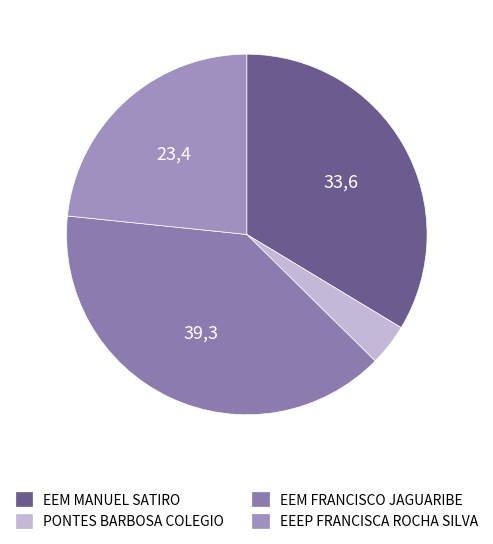

What percentage is the EEM FRANCISCO JAGUARIBE slice, to the nearest percent?

39%